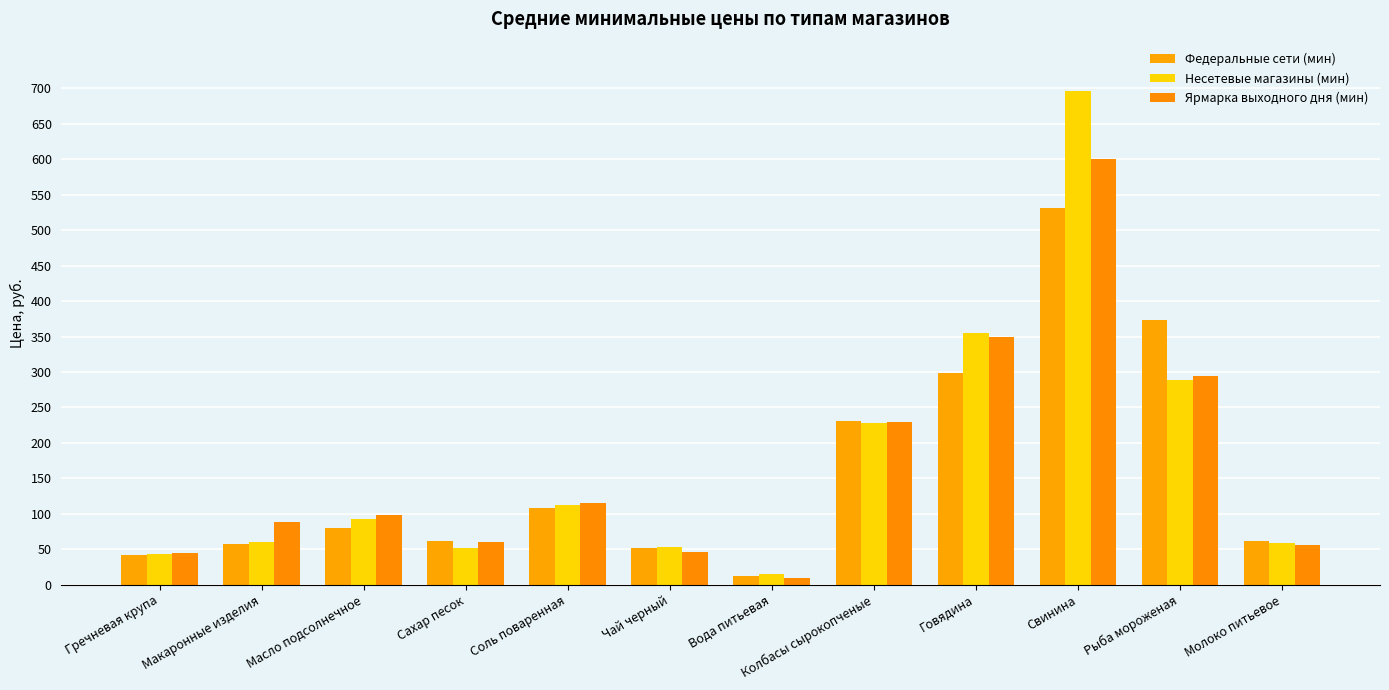

Which has a higher value, Макаронные изделия or Говядина?

Говядина